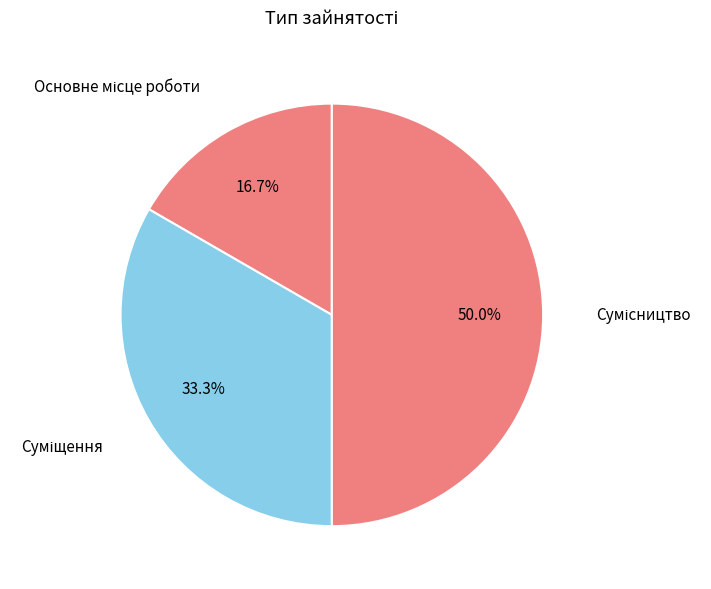

Rank the categories by value from lowest to highest.

Основне місце роботи, Суміщення, Сумісництво